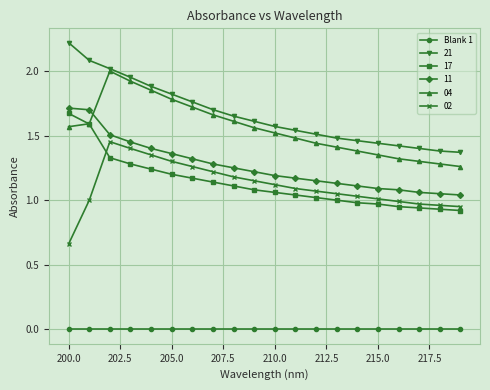

Which series has the largest total across all categories?

21